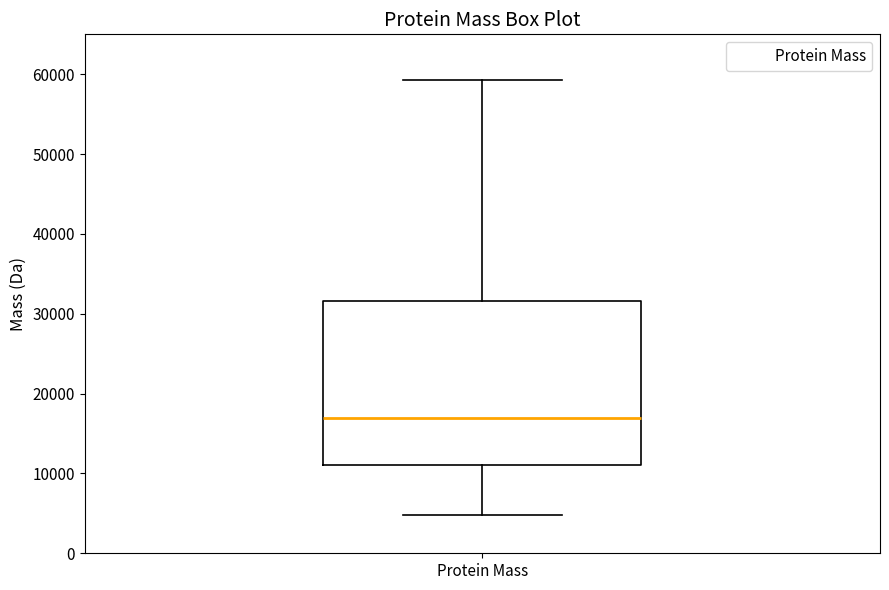

Where does the upper whisker of the box for Protein Mass end on the y-axis? The values are not printed on the chart, so give them approximately, as read against the axis.

59000